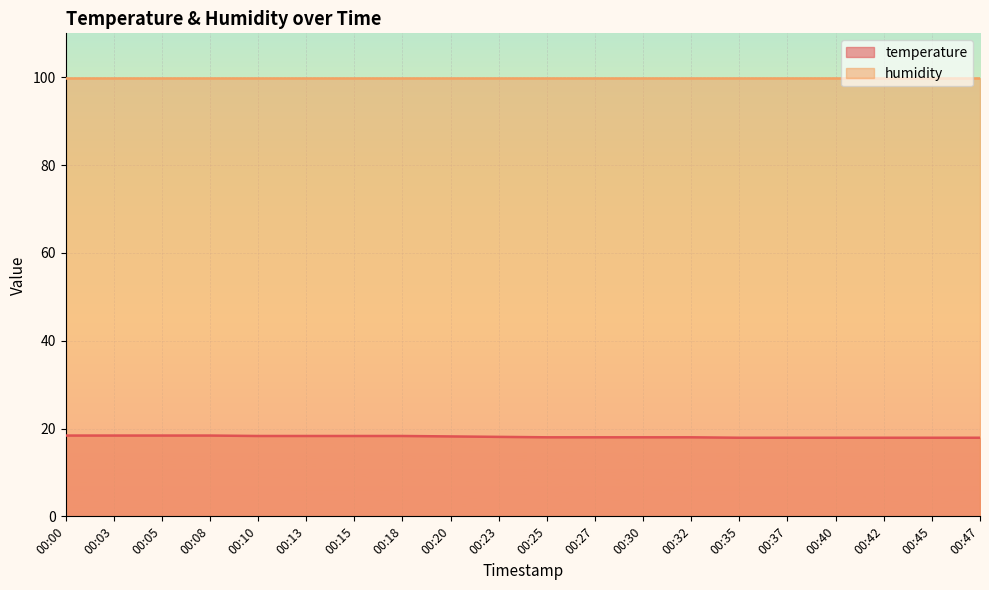

What is the difference between the values at 00:30 and 00:15?

0.3